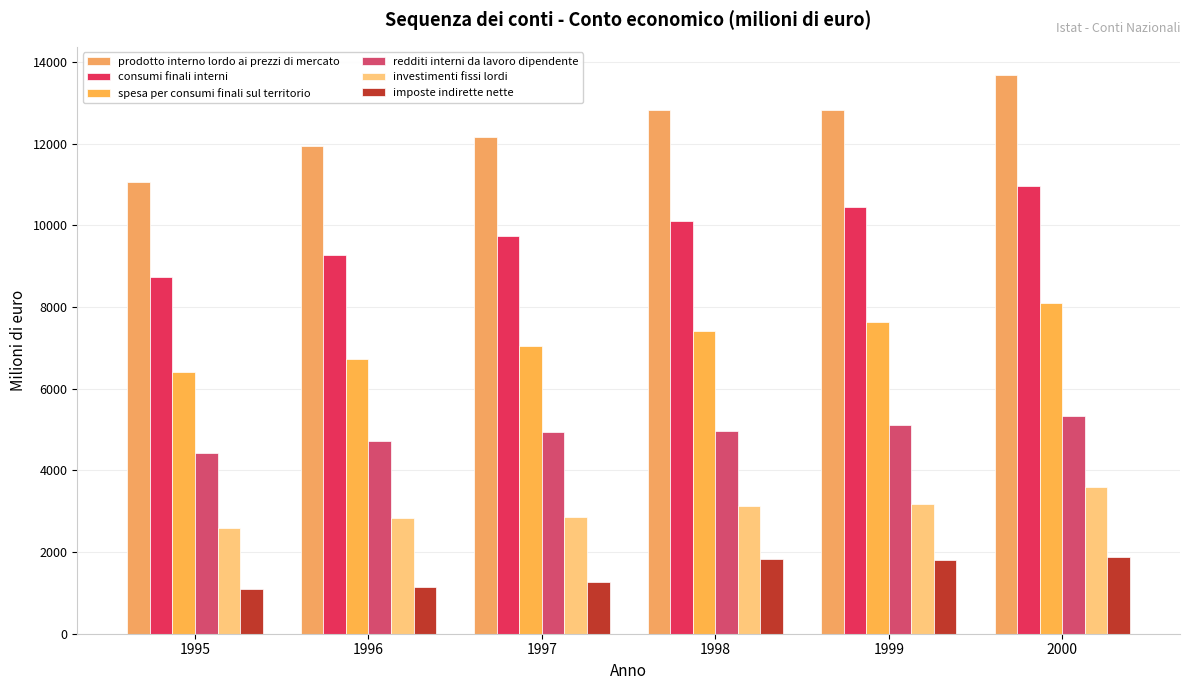

What is the value of the consumi finali interni bar at the 1st from the left?

8740.8